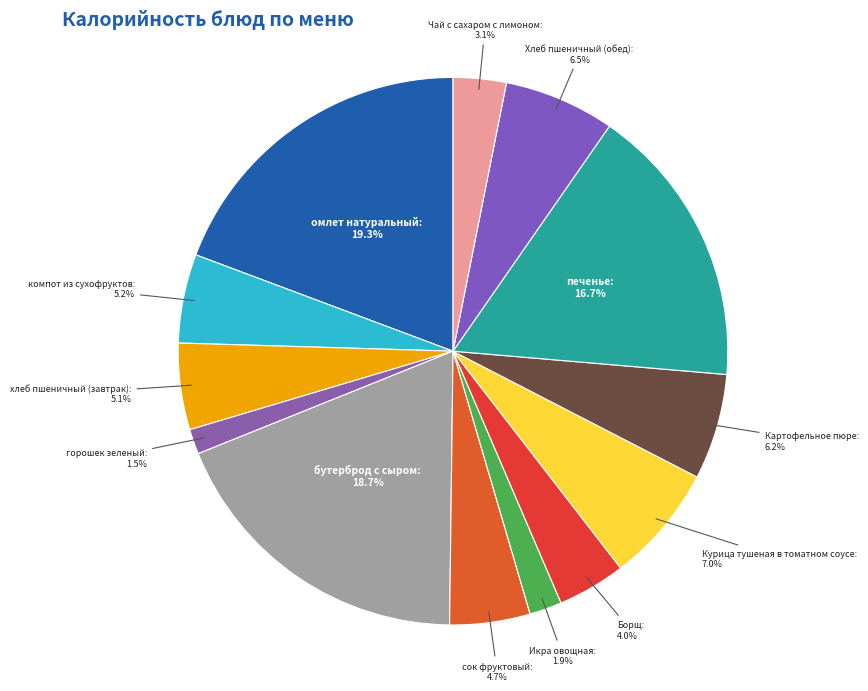

What is the ratio of the value at хлеб пшеничный (завтрак) to the value at Курица тушеная в томатном соусе?

0.7